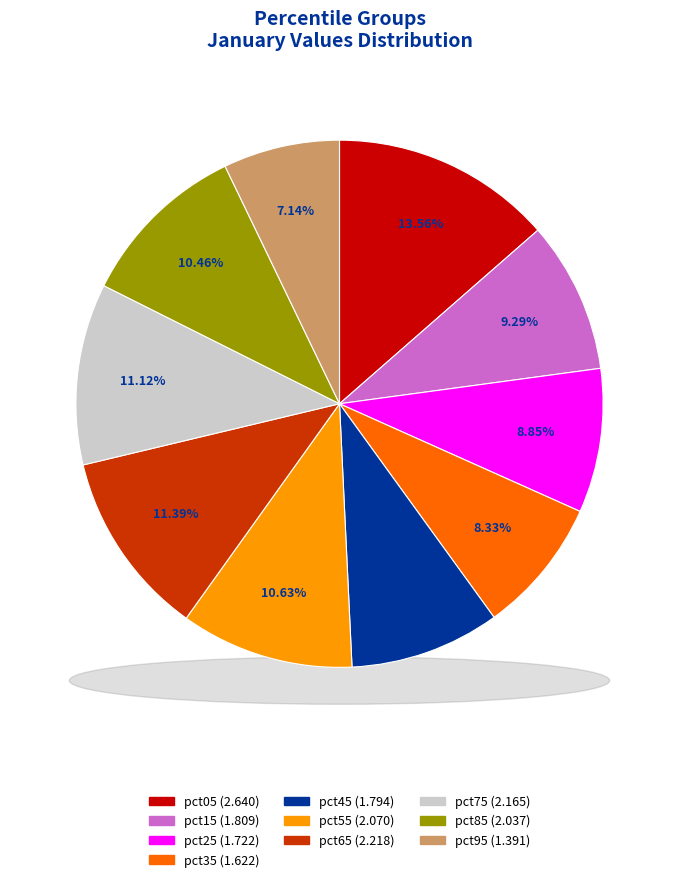

Combined, what portion of the pie is pct35 and pct55?

19.0%